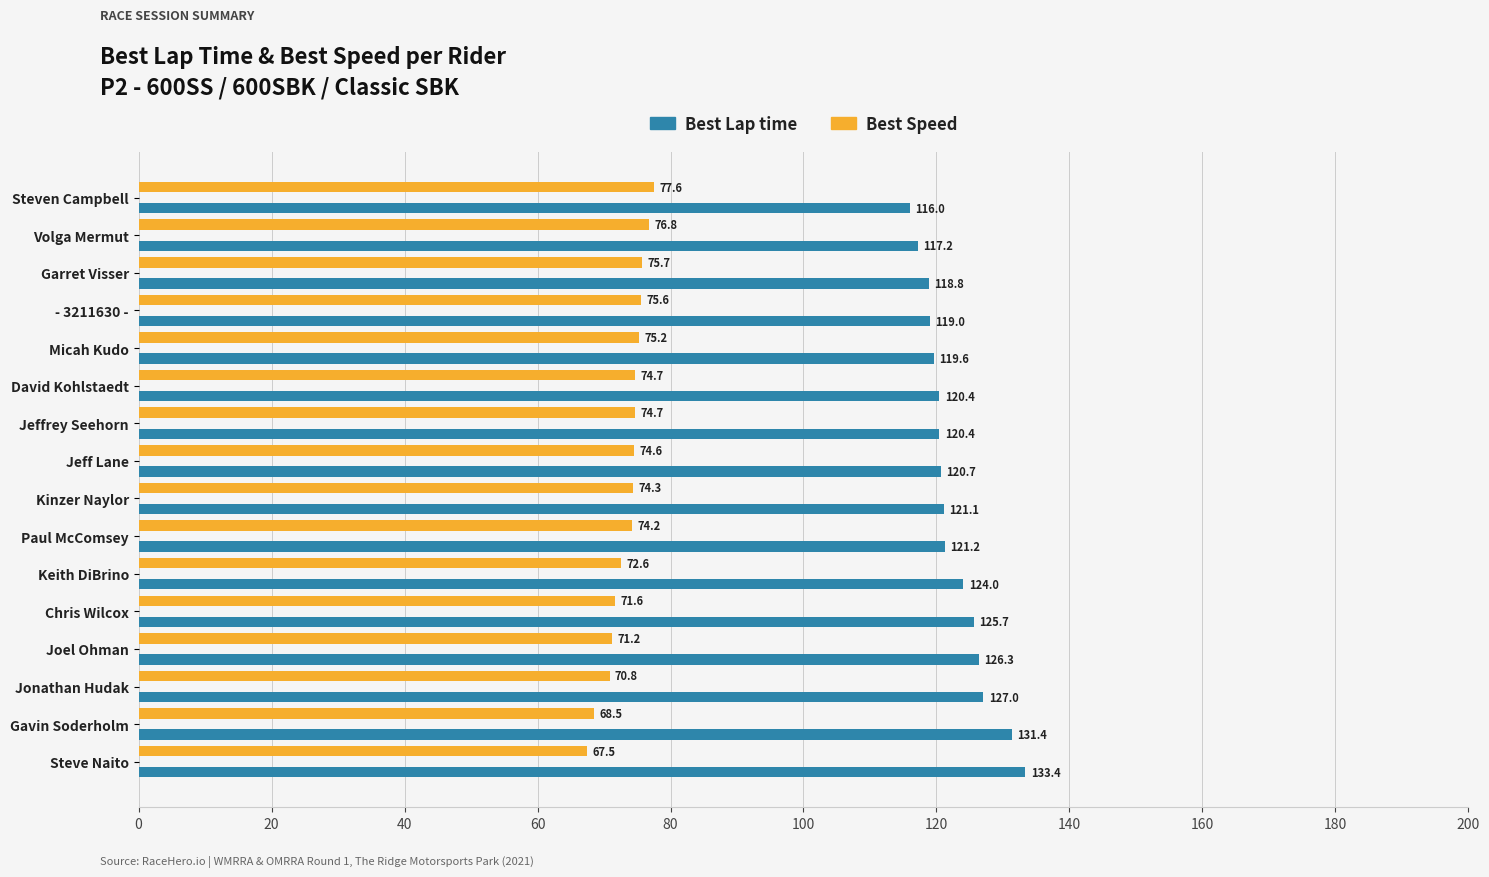

What is the average value of the Best Speed series?

73.5